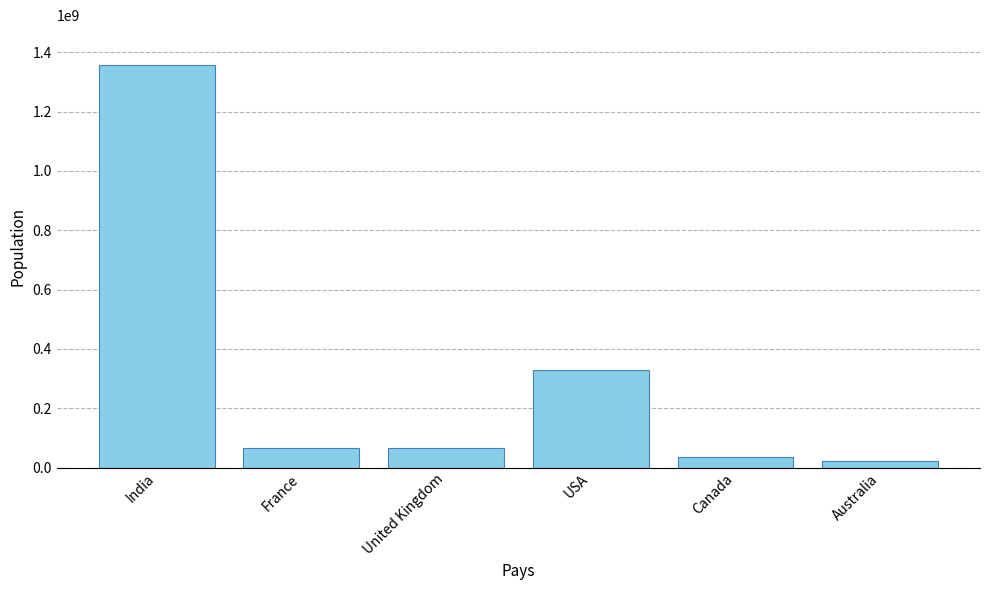

How many bars are there in total?

6